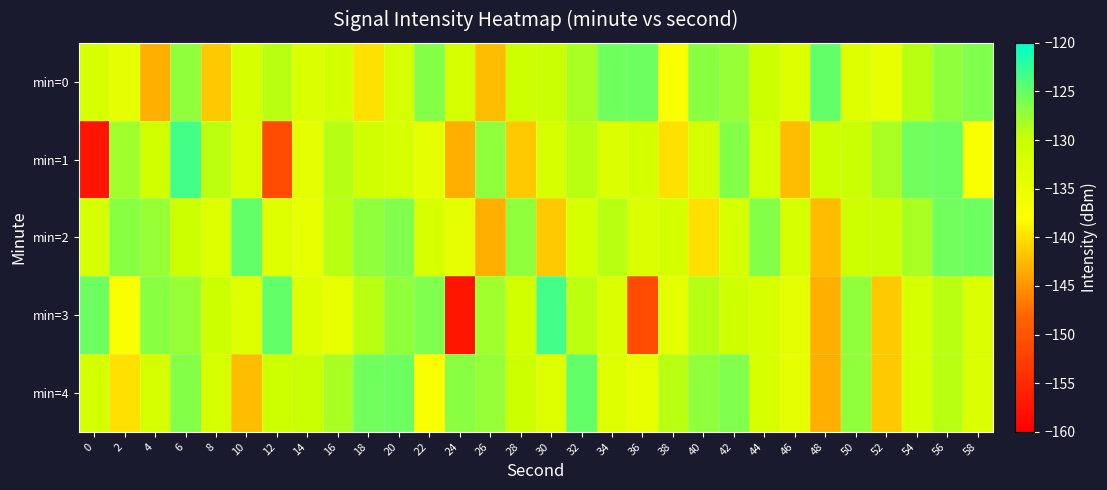

Between 2 and 14, which is larger?

14